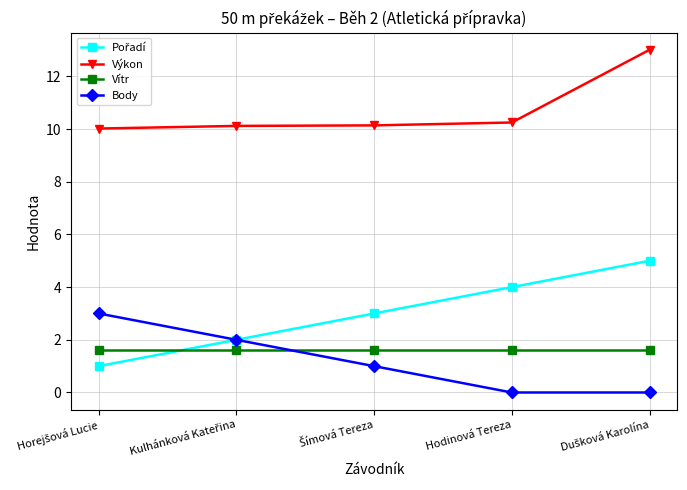

Which series has the largest total across all categories?

Výkon